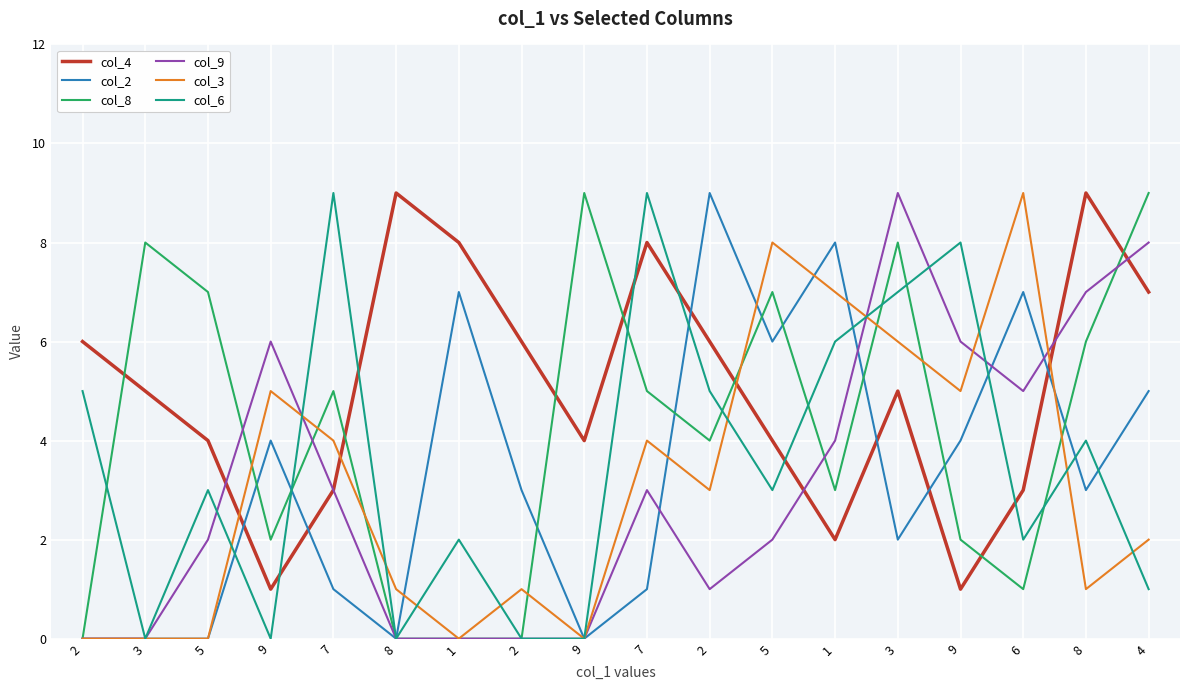

Reading left to right, transcribe all the data shown in this chart.

col_4: 6	5	4	1	3	9	8	6	4	8	6	4	2	5	1	3	9	7
col_2: 0	0	0	4	1	0	7	3	0	1	9	6	8	2	4	7	3	5
col_8: 0	8	7	2	5	0	0	0	9	5	4	7	3	8	2	1	6	9
col_9: 0	0	2	6	3	0	0	0	0	3	1	2	4	9	6	5	7	8
col_3: 0	0	0	5	4	1	0	1	0	4	3	8	7	6	5	9	1	2
col_6: 5	0	3	0	9	0	2	0	0	9	5	3	6	7	8	2	4	1